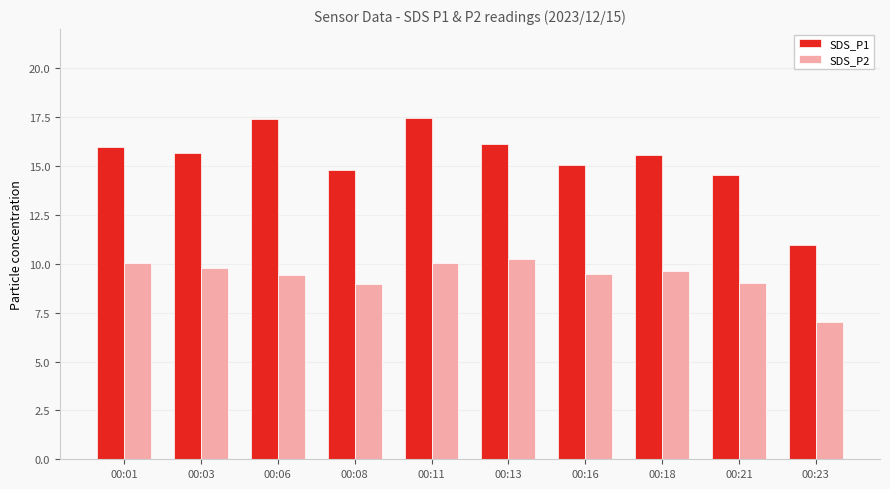

How many data points does each series have?

10